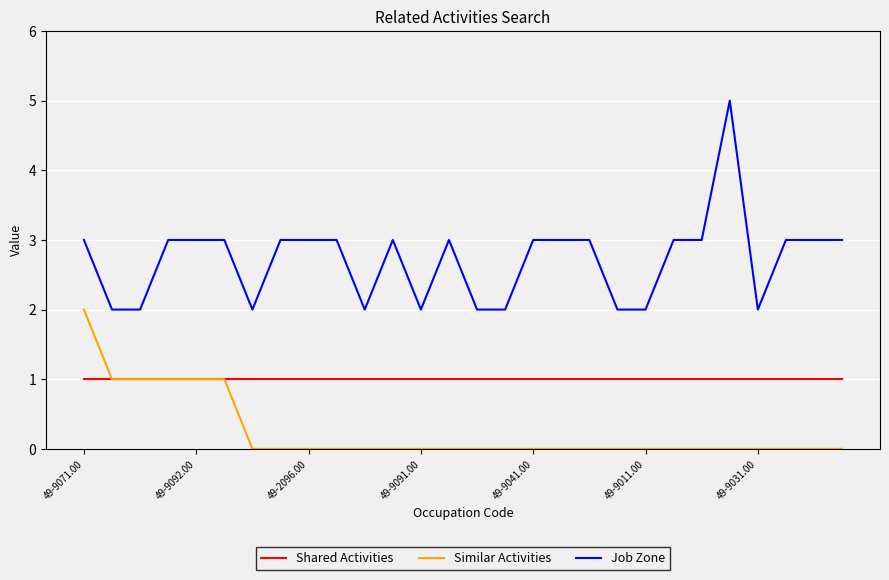

Reading left to right, list all the values displayed in this chart.

Shared Activities: 1	1	1	1	1	1	1	1	1	1	1	1	1	1	1	1	1	1	1	1	1	1	1	1	1	1	1	1
Similar Activities: 2	1	1	1	1	1	0	0	0	0	0	0	0	0	0	0	0	0	0	0	0	0	0	0	0	0	0	0
Job Zone: 3	2	2	3	3	3	2	3	3	3	2	3	2	3	2	2	3	3	3	2	2	3	3	5	2	3	3	3